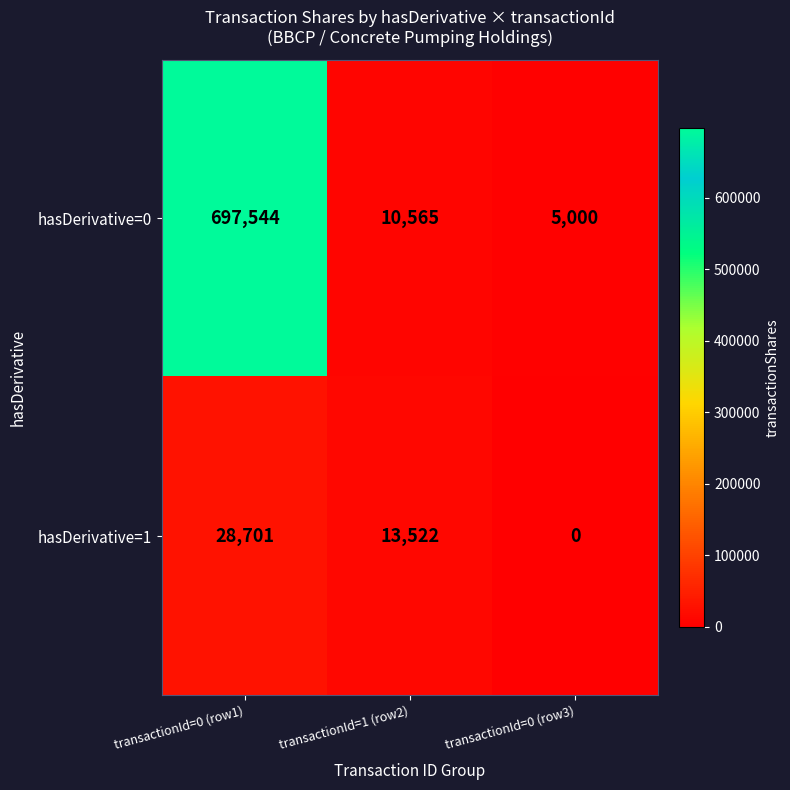

Which series has the largest total across all categories?

hasDerivative=0